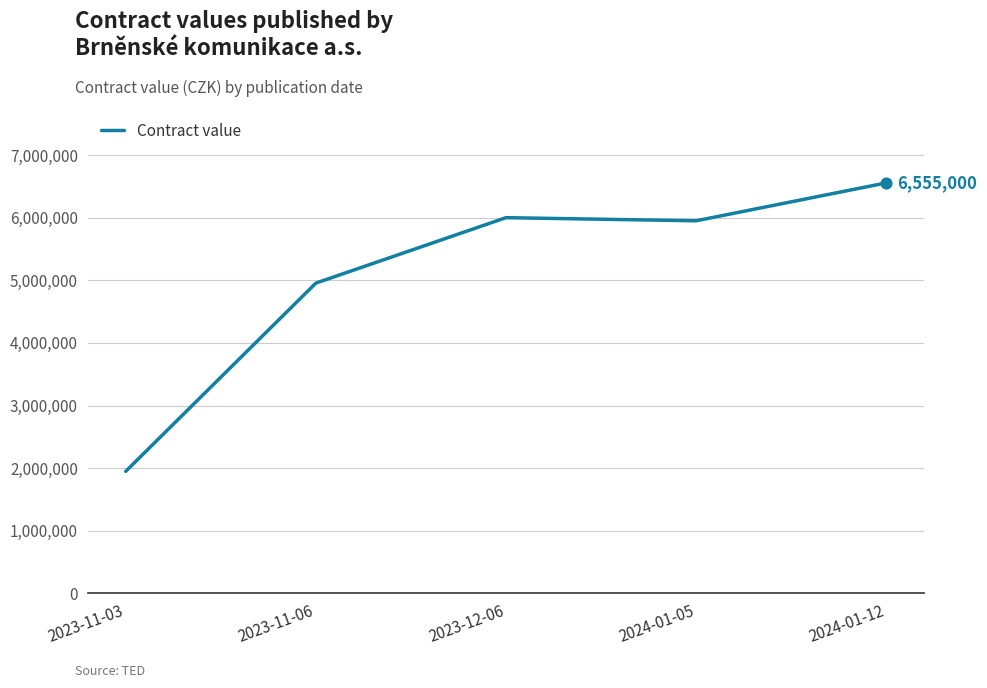

What is the change in value from 2024-01-05 to 2024-01-12?

+605000